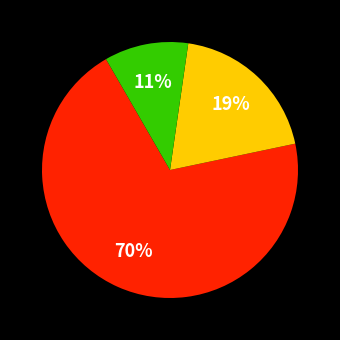

Does any single category account for the majority?

Yes